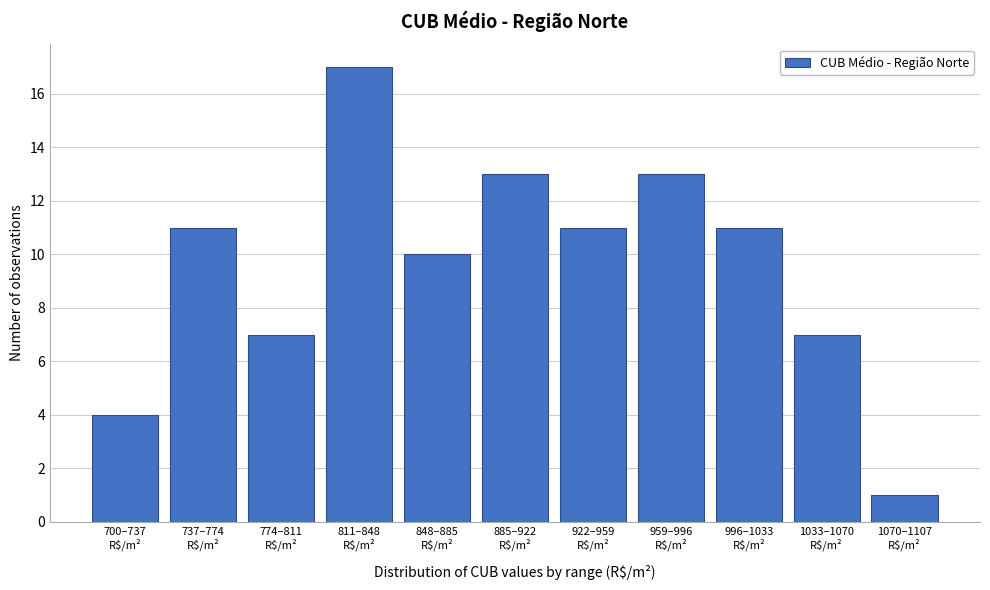

Reading left to right, transcribe all the data shown in this chart.

4	11	7	17	10	13	11	13	11	7	1